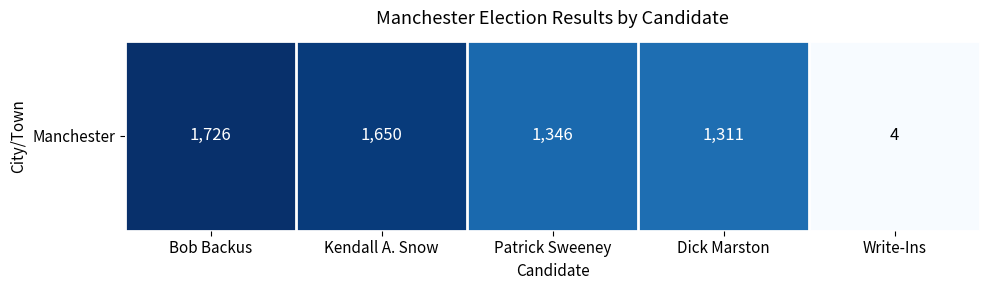

What is the change in value from Bob Backus to Patrick Sweeney?

-380